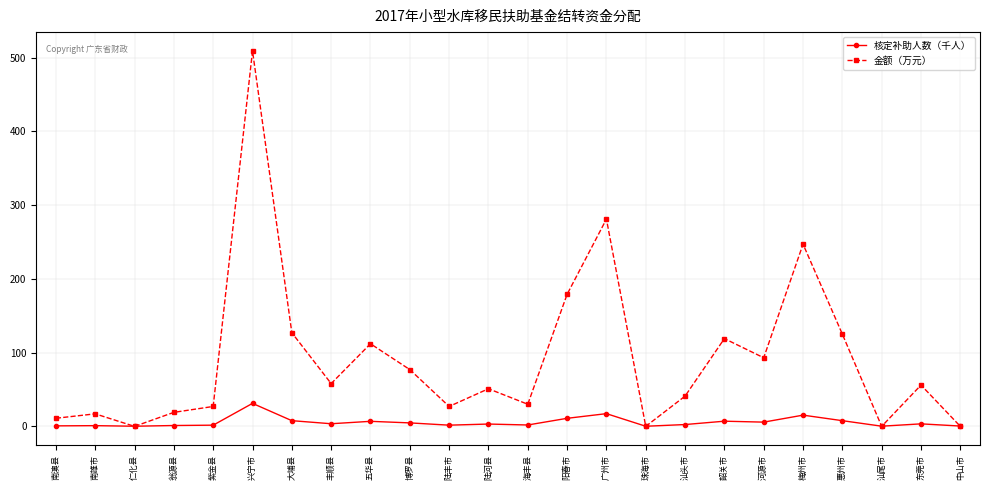

What is the difference between the 核定补助人数（千人） values at 阳春市 and 兴宁市?

20.3